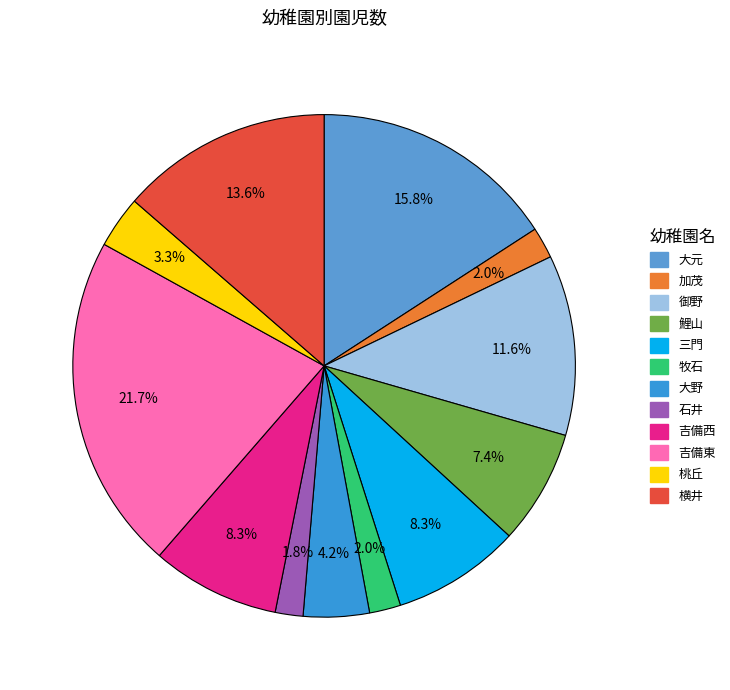

To the nearest percent, what is the average slice percentage?

8%